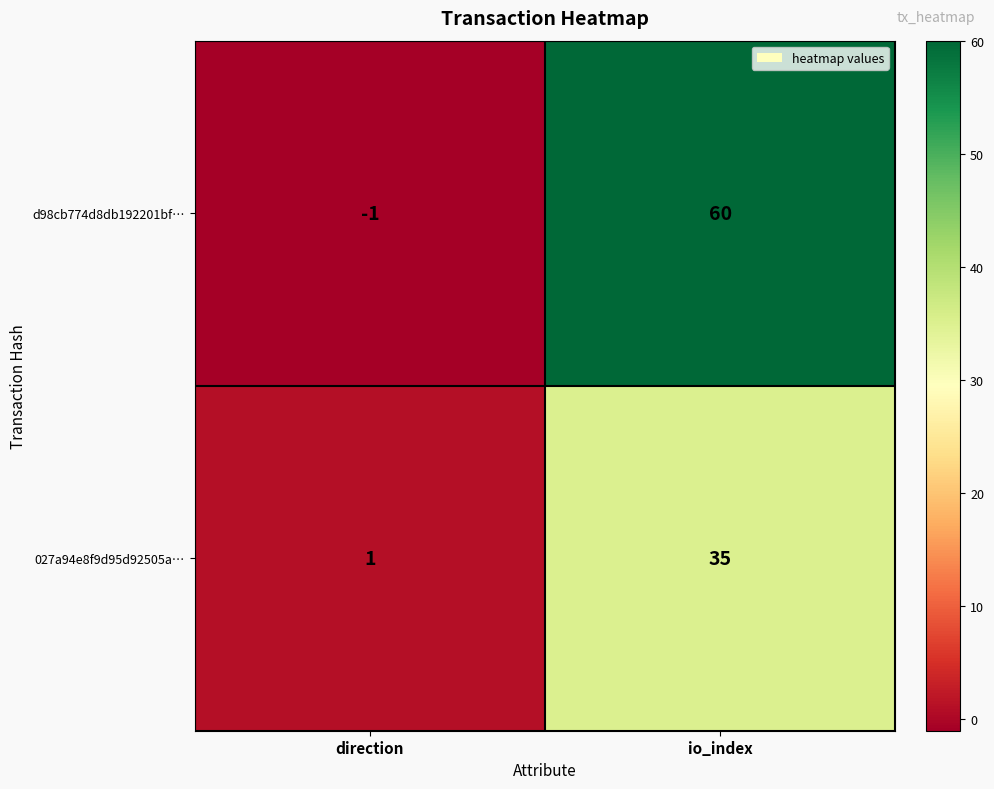

What is the difference between the maximum and minimum values in the d98cb774d8db192201bf… series?

61